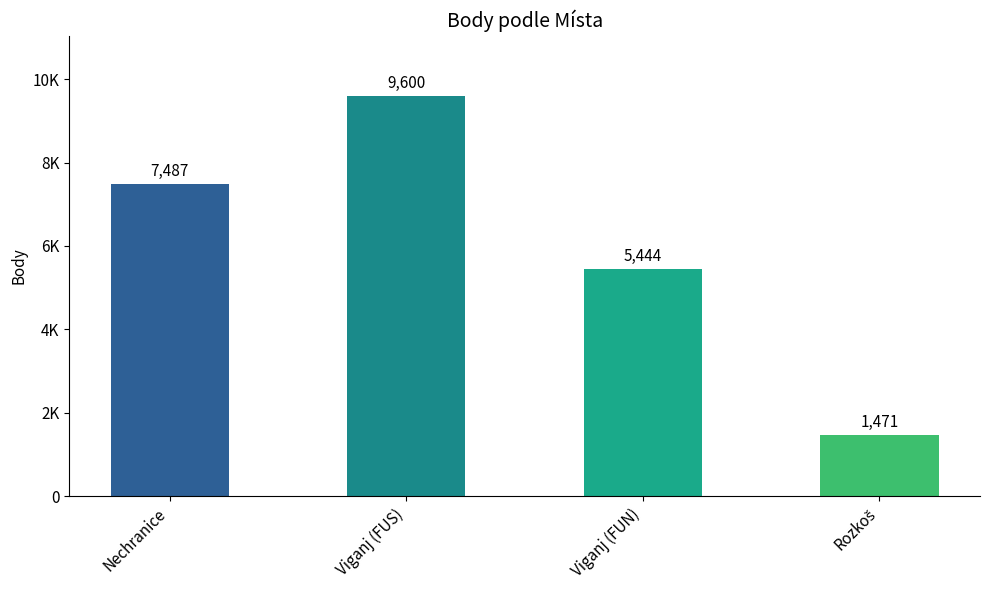

Reading left to right, extract all data points from this chart.

7487	9600	5444	1471